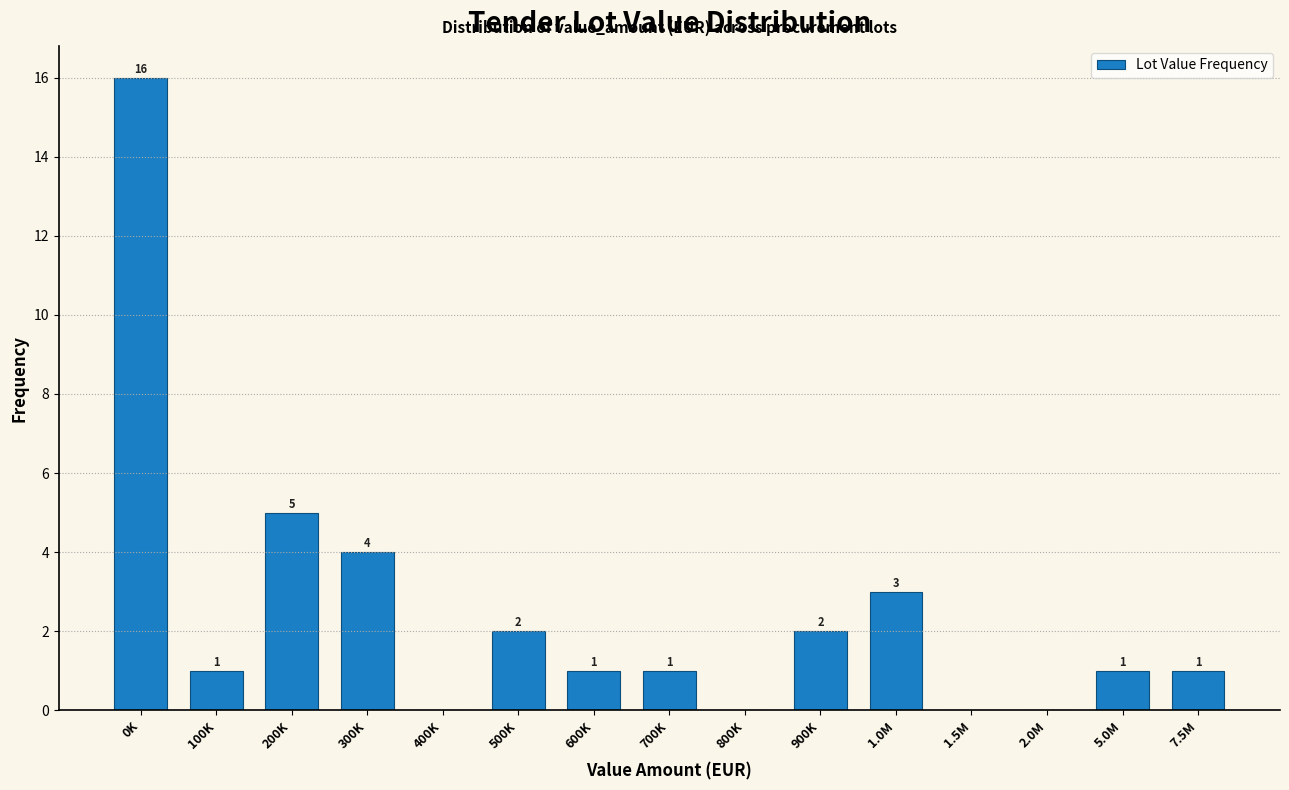

Reading left to right, transcribe all the data shown in this chart.

0K=16	100K=1	200K=5	300K=4	400K=0	500K=2	600K=1	700K=1	800K=0	900K=2	1.0M=3	1.5M=0	2.0M=0	5.0M=1	7.5M=1